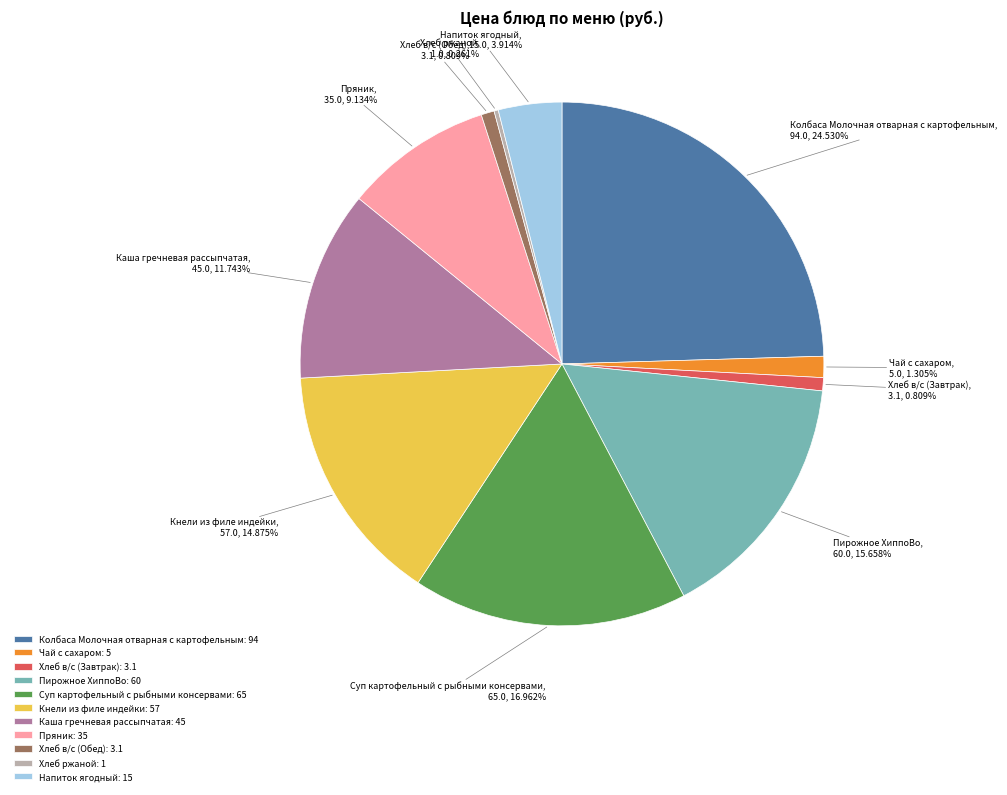

To the nearest percent, what portion does Хлеб в/с (Обед) represent?

1%